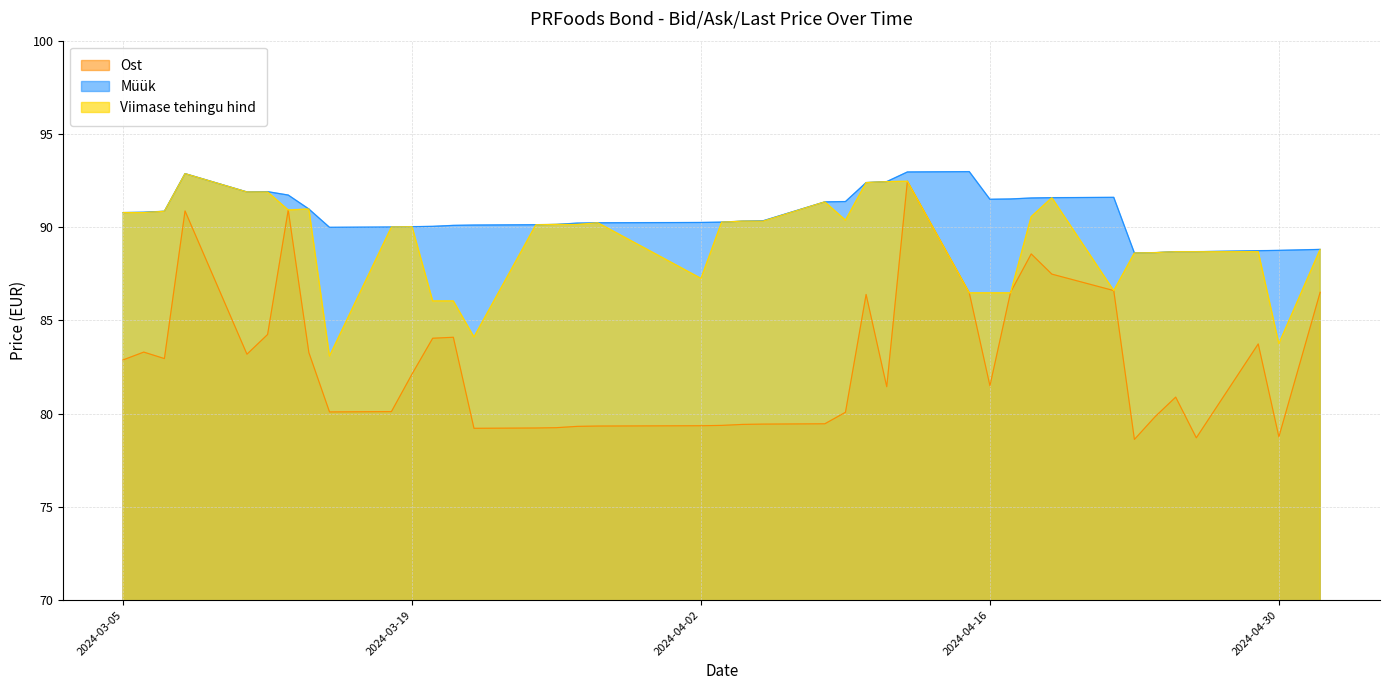

How many lines are shown in the chart?

3